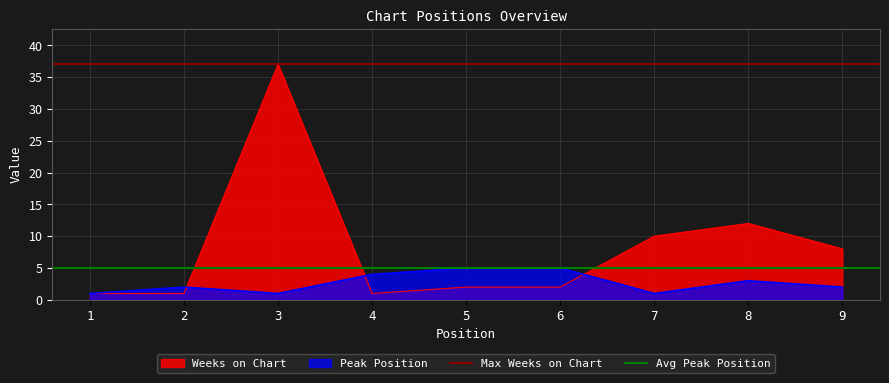

Which category has the lowest value across all series?

1